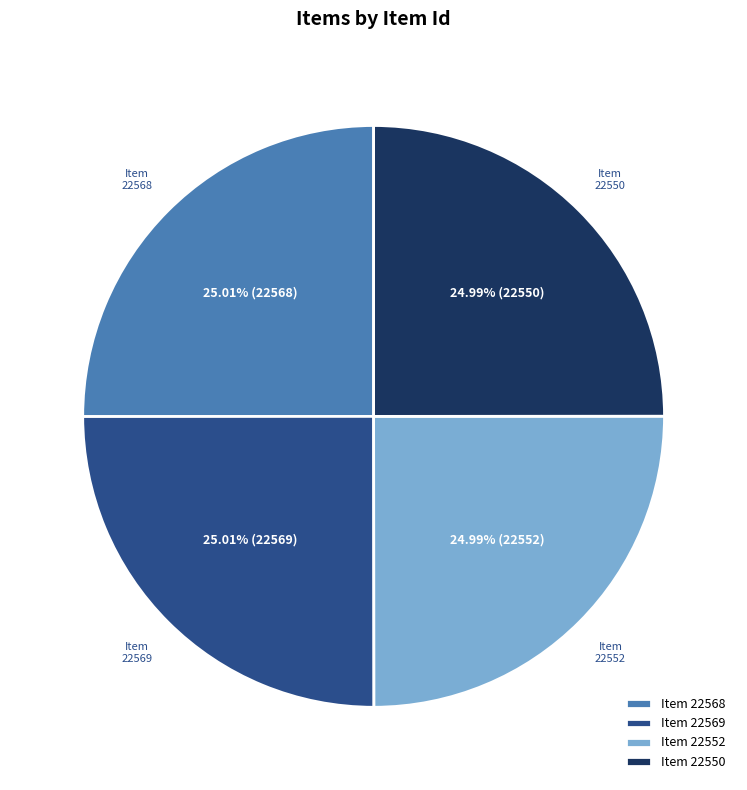

Does Item 22568 account for over 50% of the chart?

No